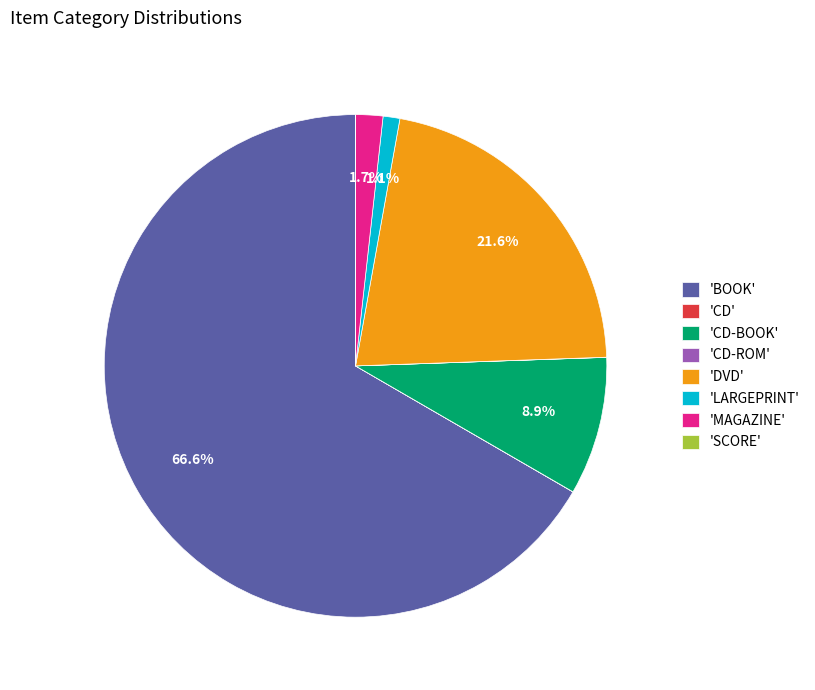

What is the ratio of the value at 'BOOK' to the value at 'DVD'?

3.1